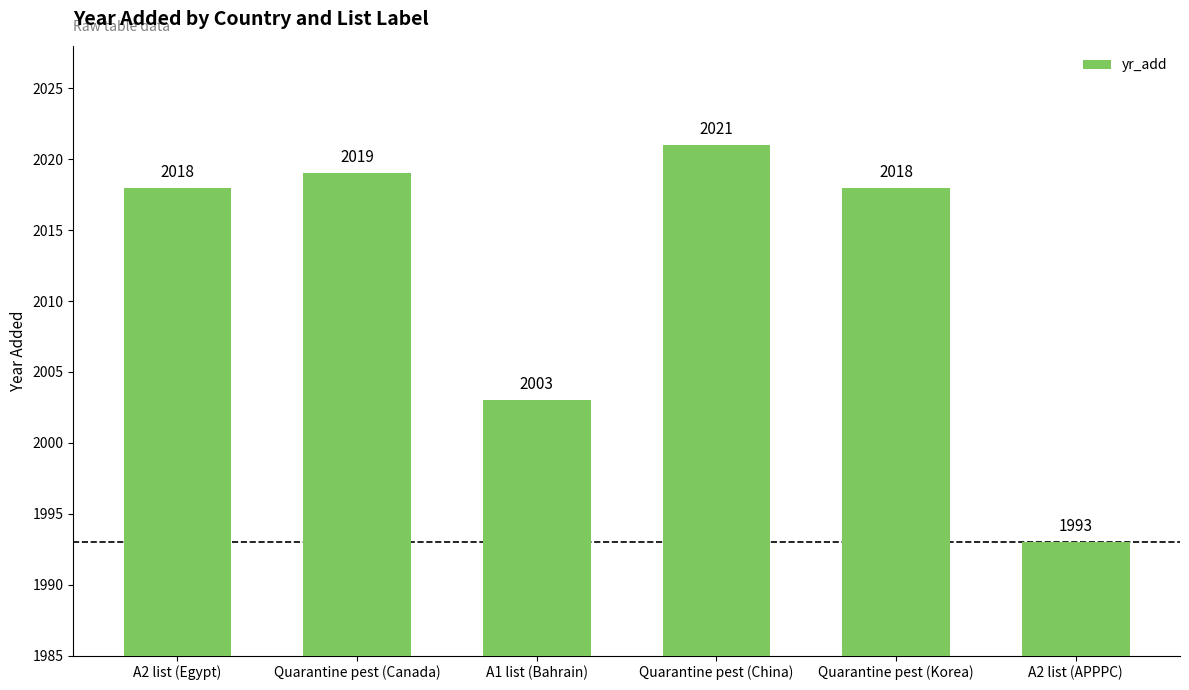

Which has a higher value, A2 list (Egypt) or A2 list (APPPC)?

A2 list (Egypt)